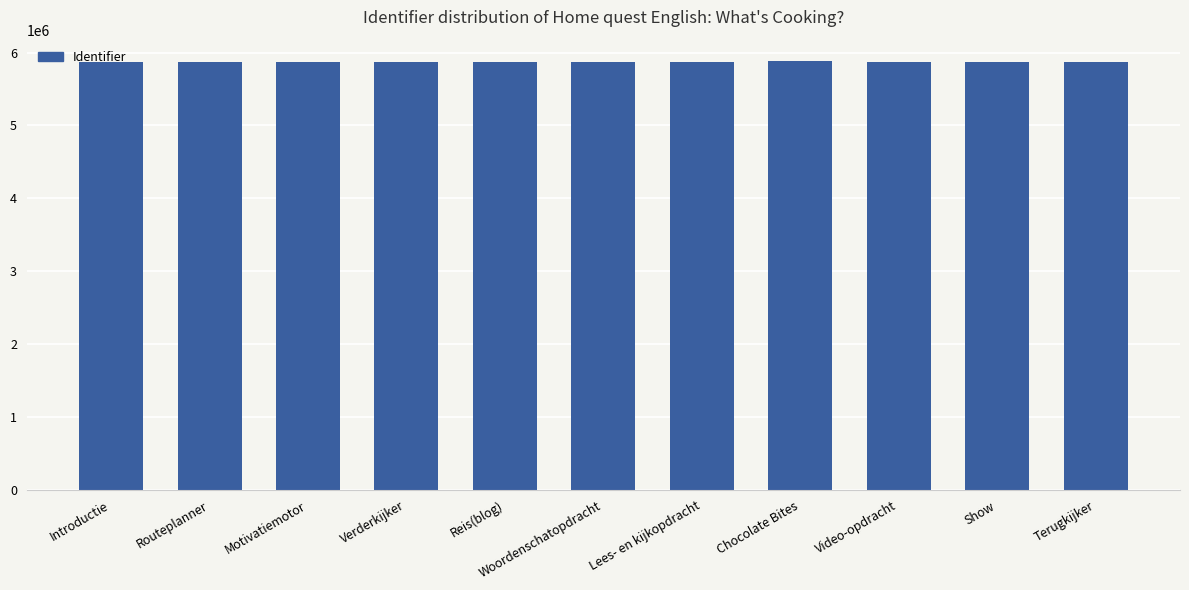

Approximately how many times larger is the value at Video-opdracht compared to Lees- en kijkopdracht?

1.0